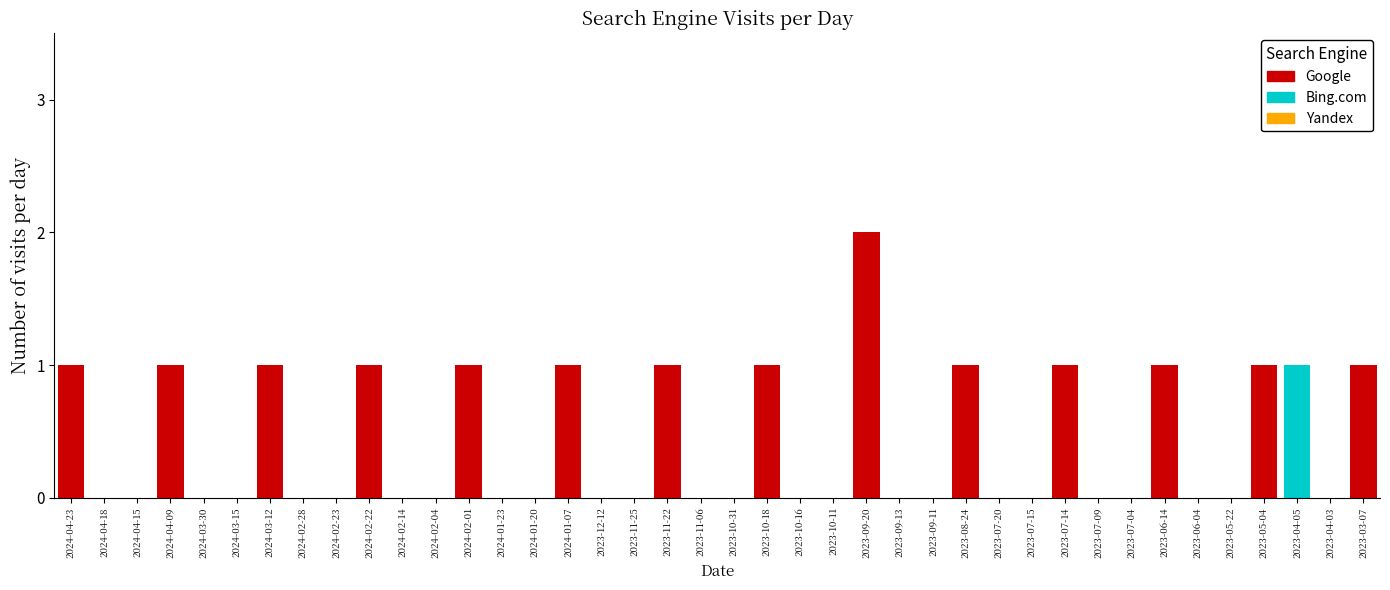

At which label does Google reach its peak?

2023-09-20